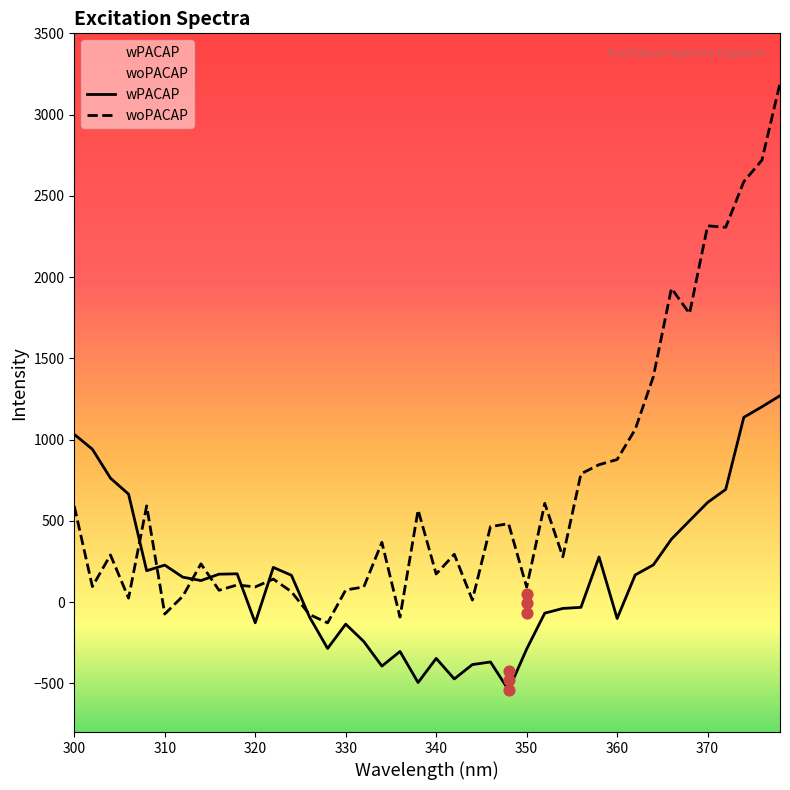

Is it true that woPACAP equals 589.9 at 300?

True